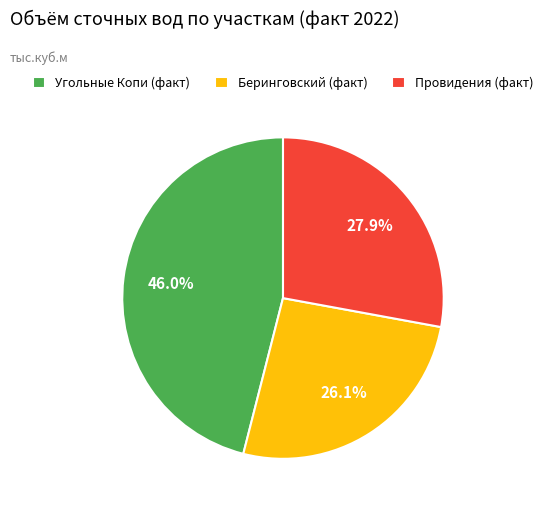

Does Провидения (факт) account for over 50% of the chart?

No